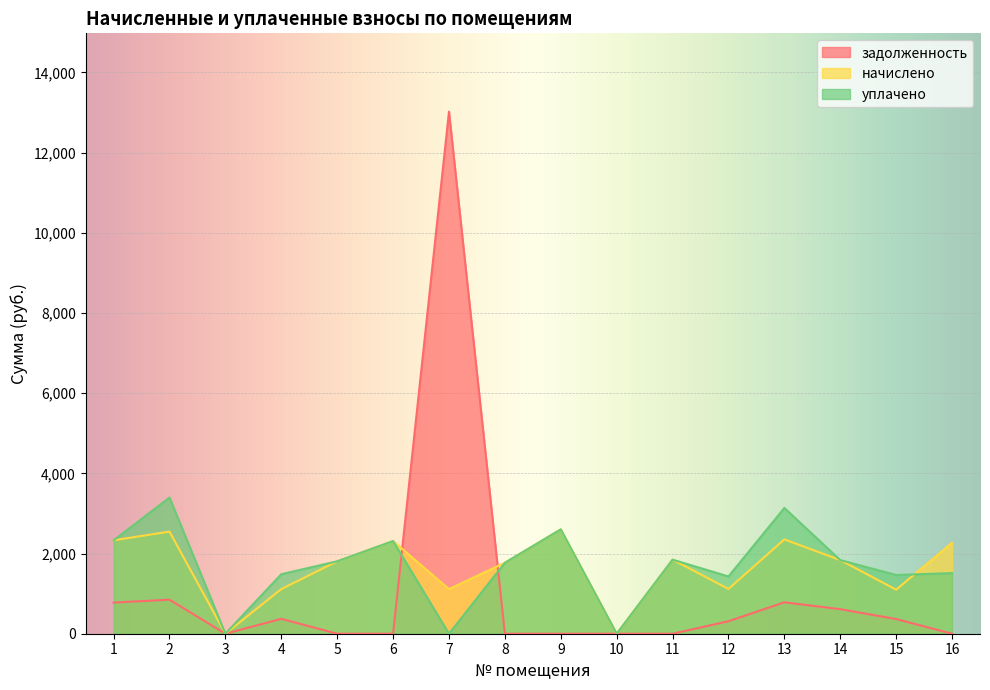

Is the value of задолженность at 15 greater than the value of уплачено at 7?

Yes